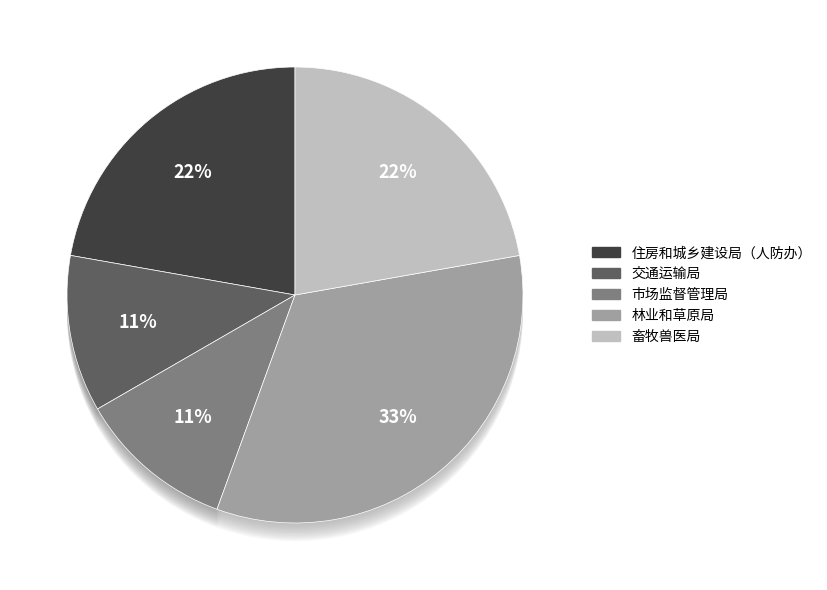

What percentage do 市场监督管理局 and 林业和草原局 together represent?

44.4%